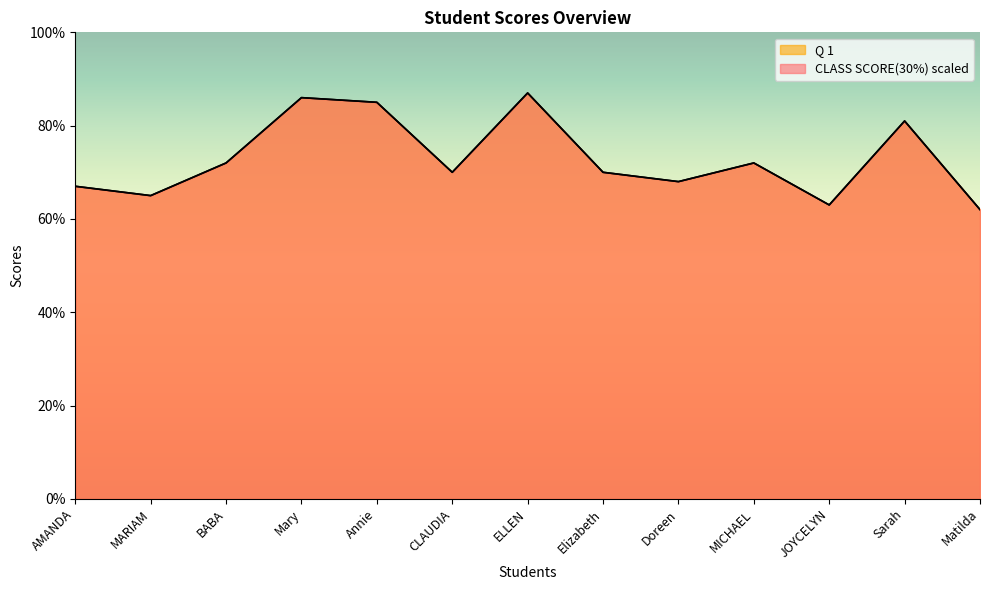

In CLASS SCORE(30%), how many points are higher than both neighbors (excluding endpoints)?

4